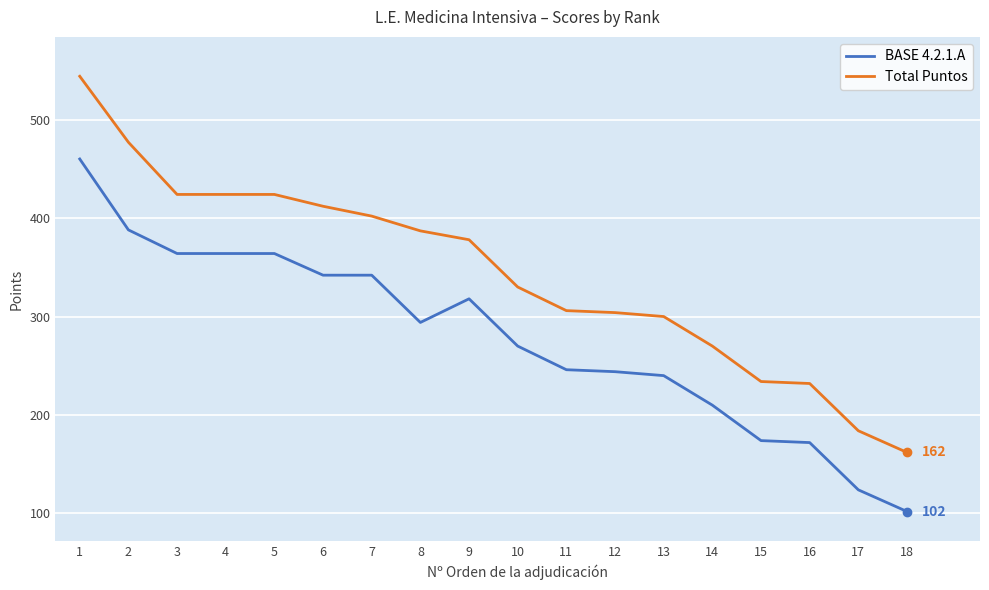

What is the average value of the Total Puntos series?

344